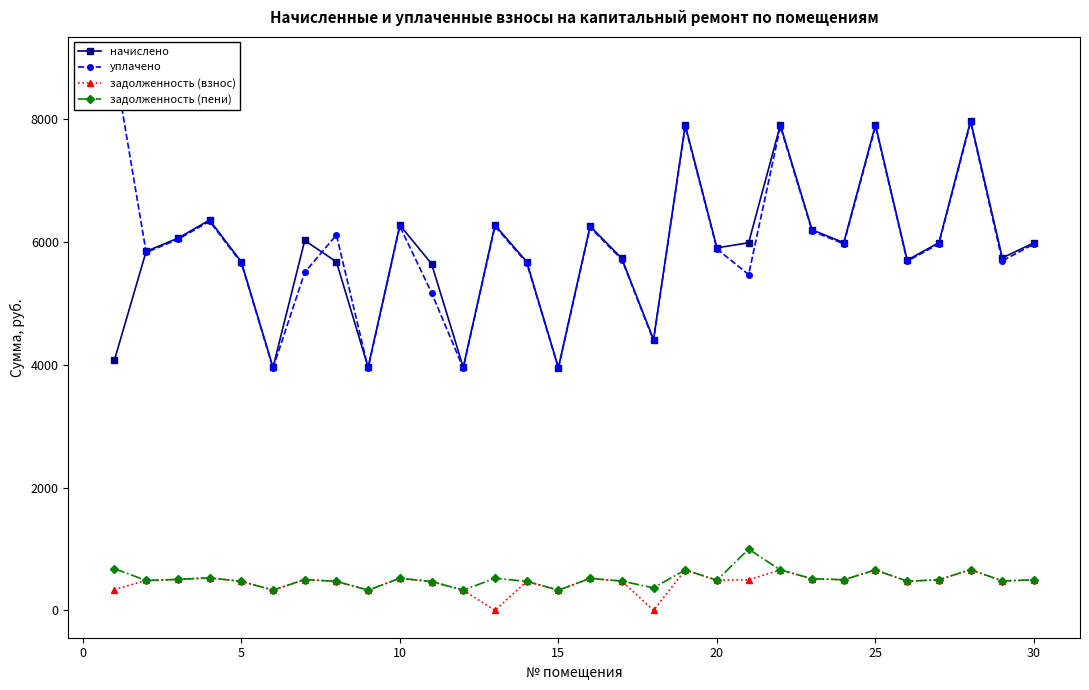

True or false: уплачено and задолженность (пени) cross at least once.

False